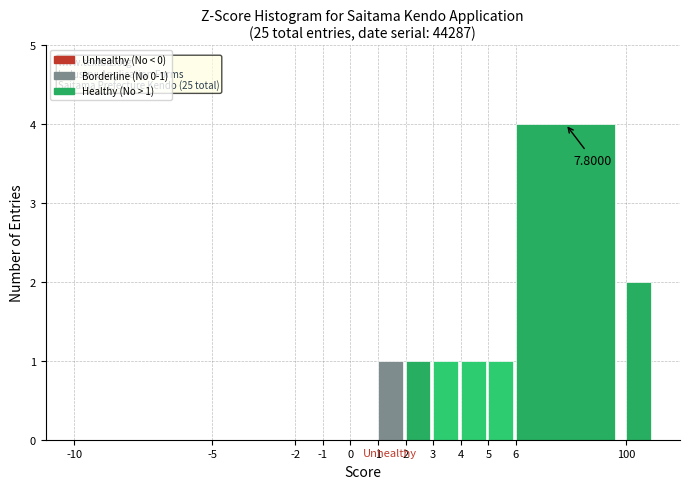

What is the sum of all values?

11